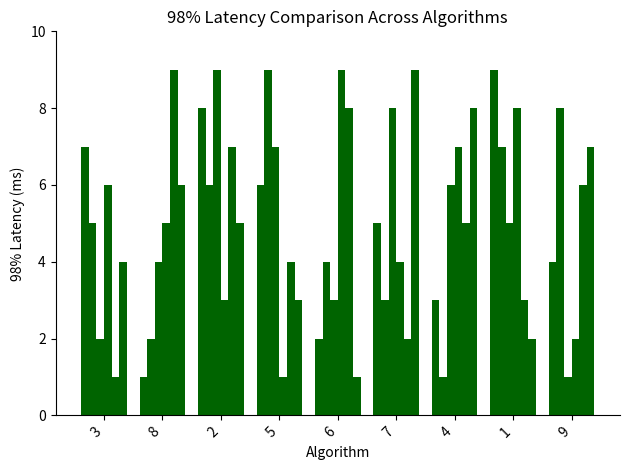

What is the label of the 2nd bar from the right?

1